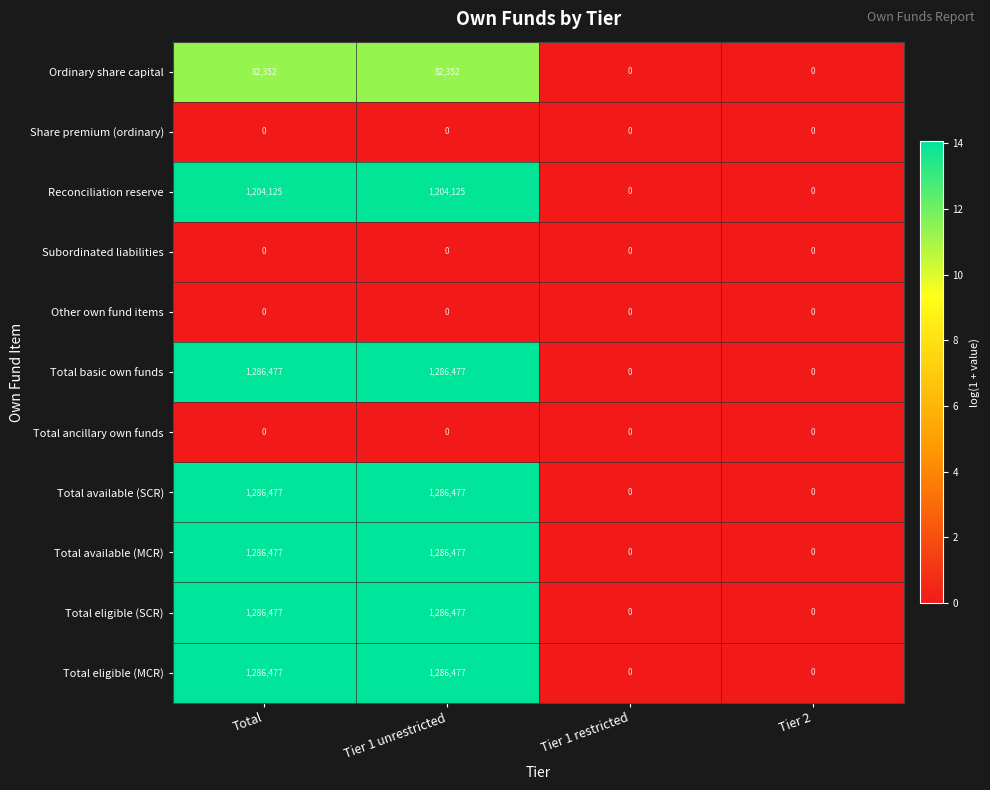

True or false: Total eligible (SCR) has a value of 1286477 at Total.

True